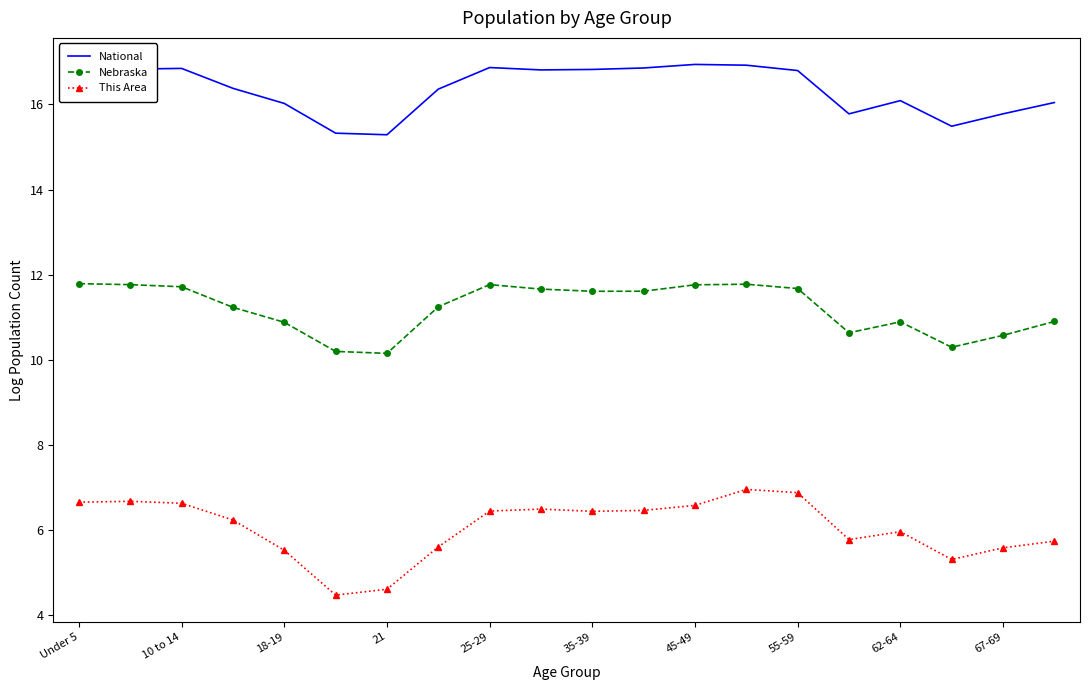

Which series has the largest total across all categories?

National